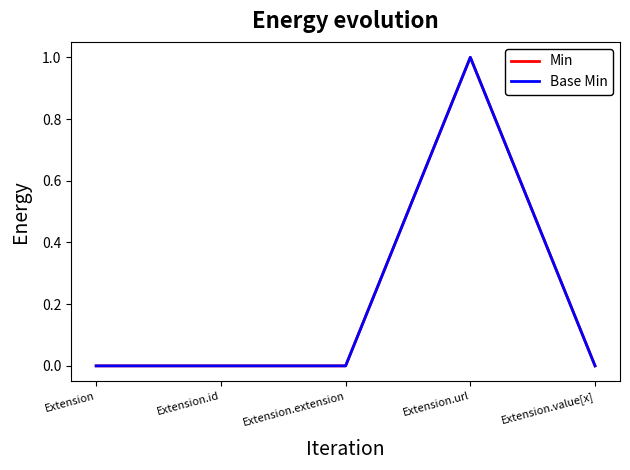

What position from the left is Extension?

1